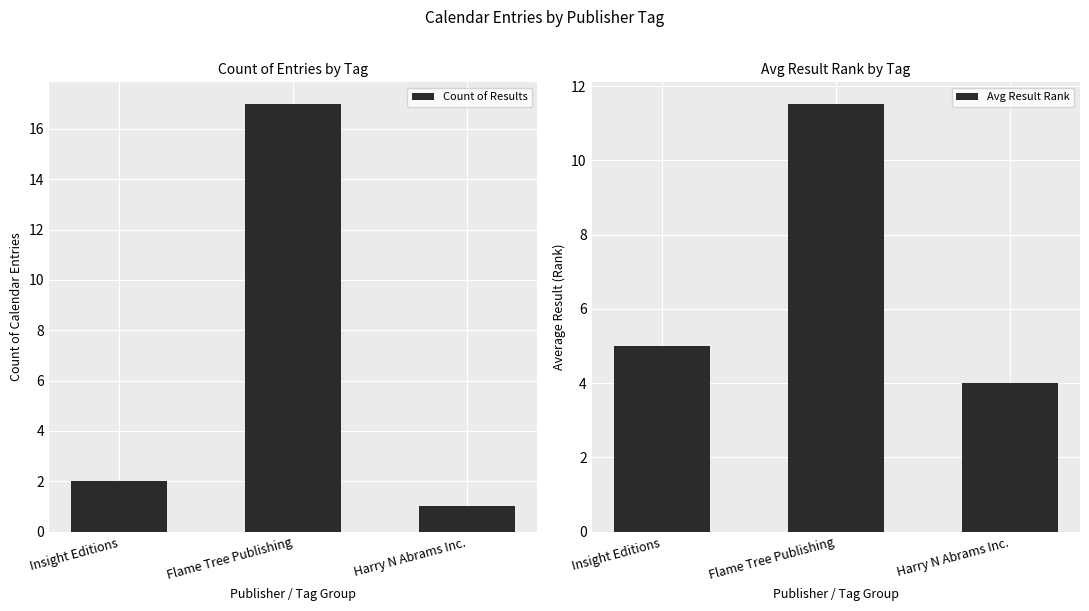

How many bars are there in total?

6